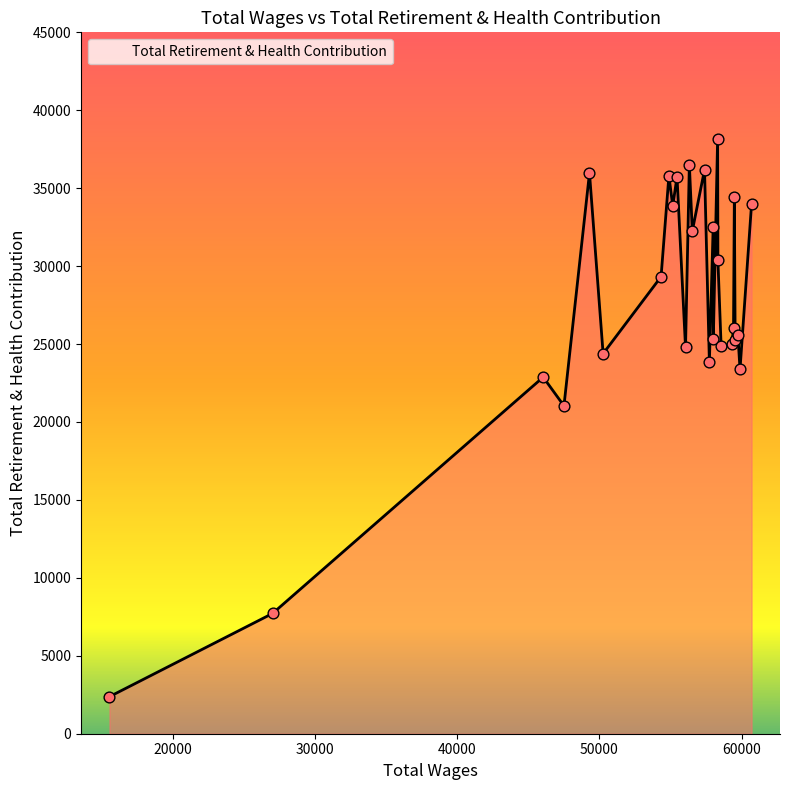

What is the maximum value shown in the chart?

38151